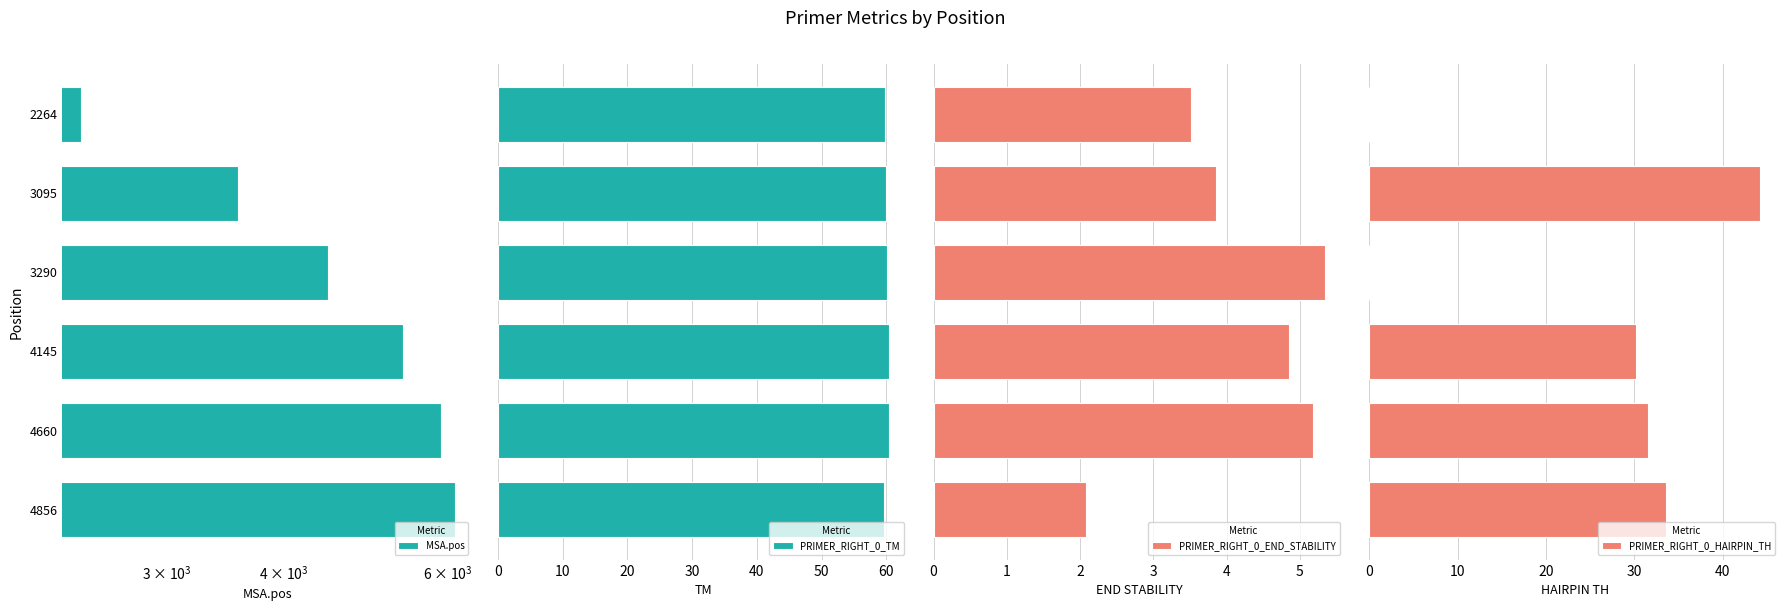

What is the sum of all PRIMER_RIGHT_0_TM values?

360.3